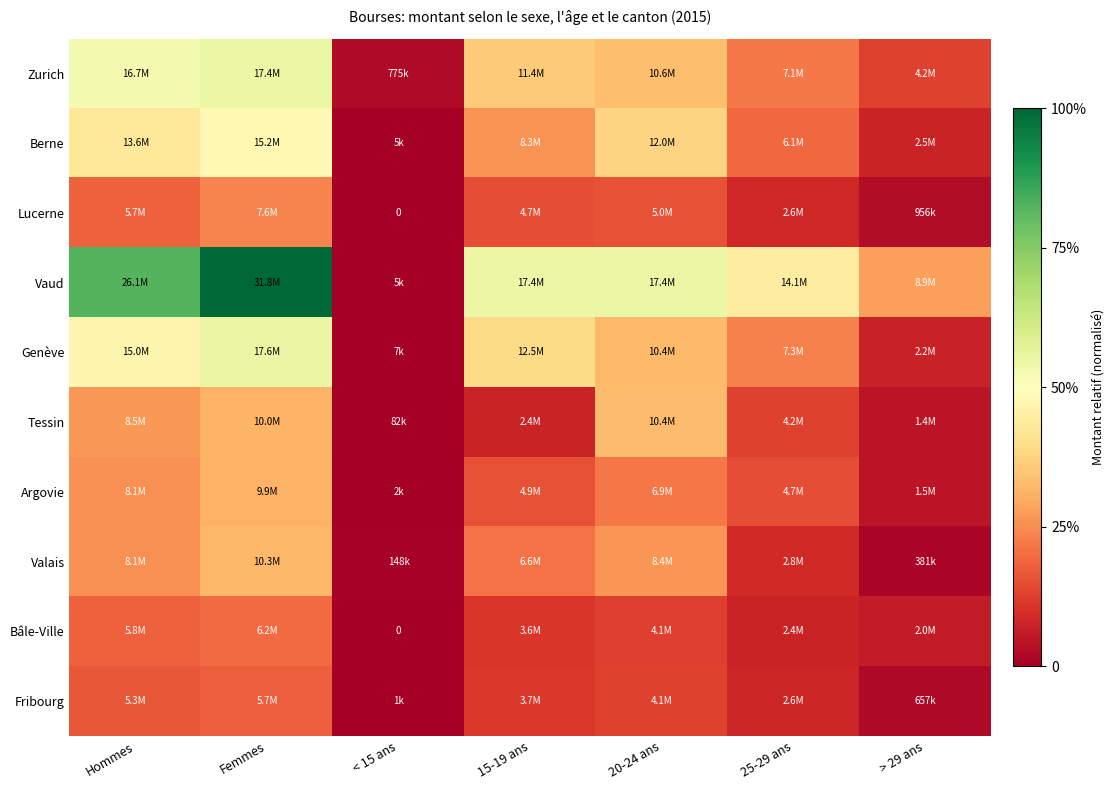

How many categories are shown in the chart?

7